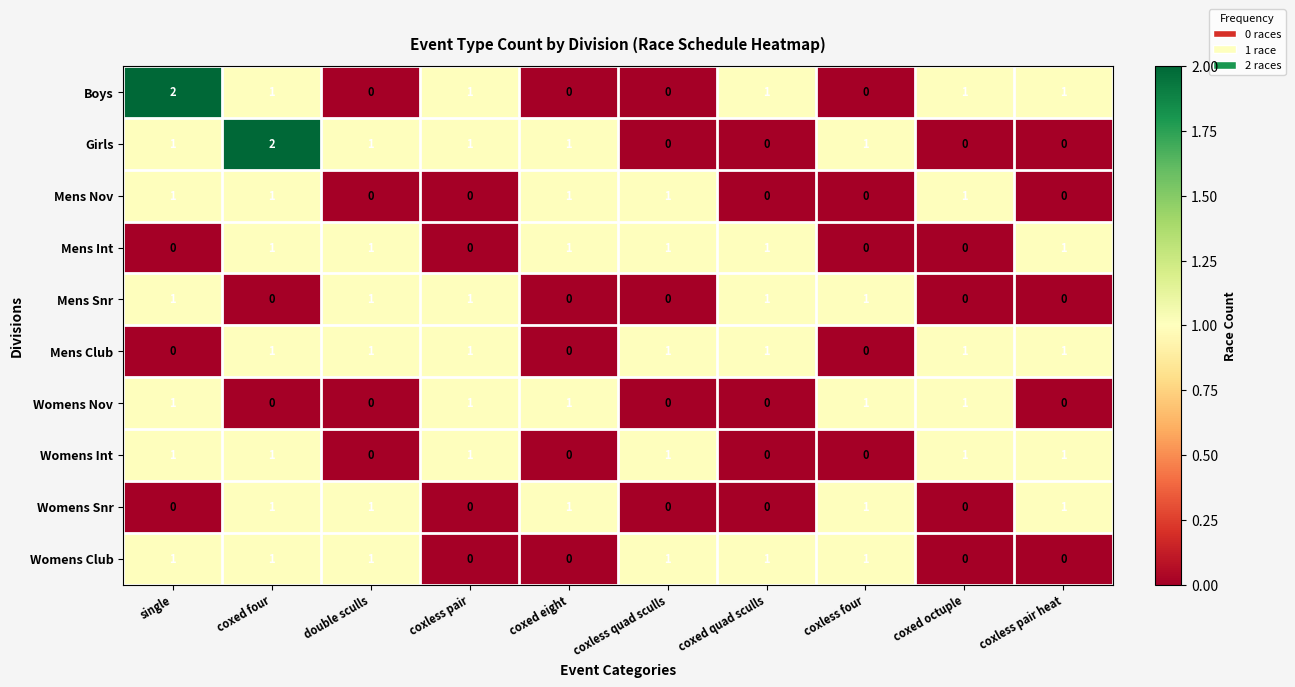

True or false: Womens Club has a value of 2 at coxed four.

False